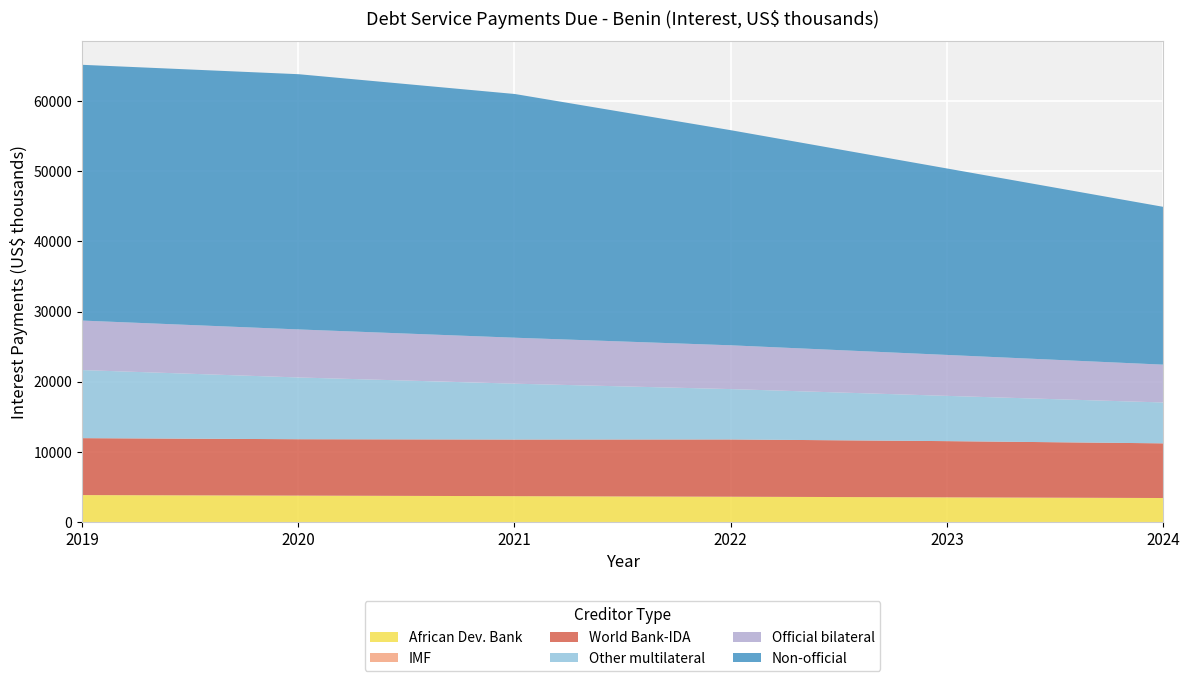

Count the number of data series in this chart.

6